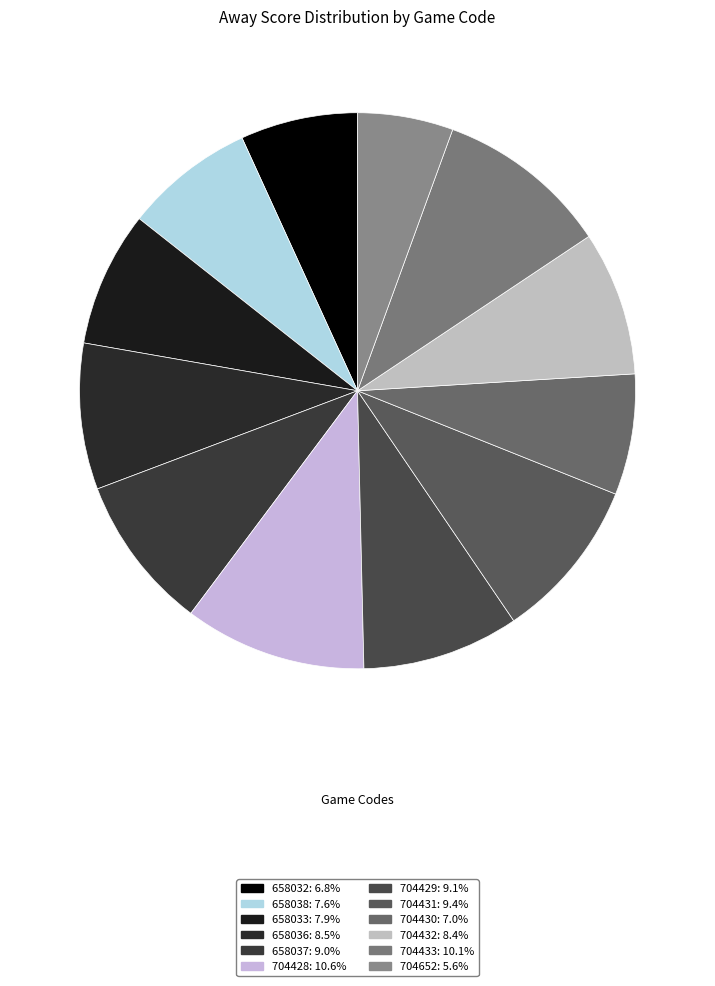

Count the number of slices in the pie.

12